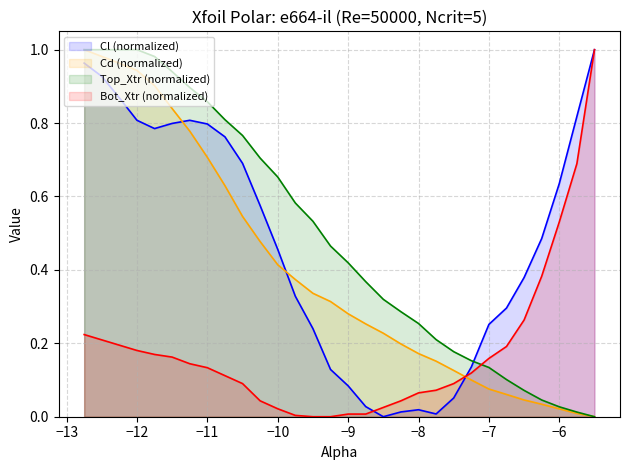

What are all the series names shown in the legend?

Cl (normalized), Cd (normalized), Top_Xtr (normalized), Bot_Xtr (normalized)